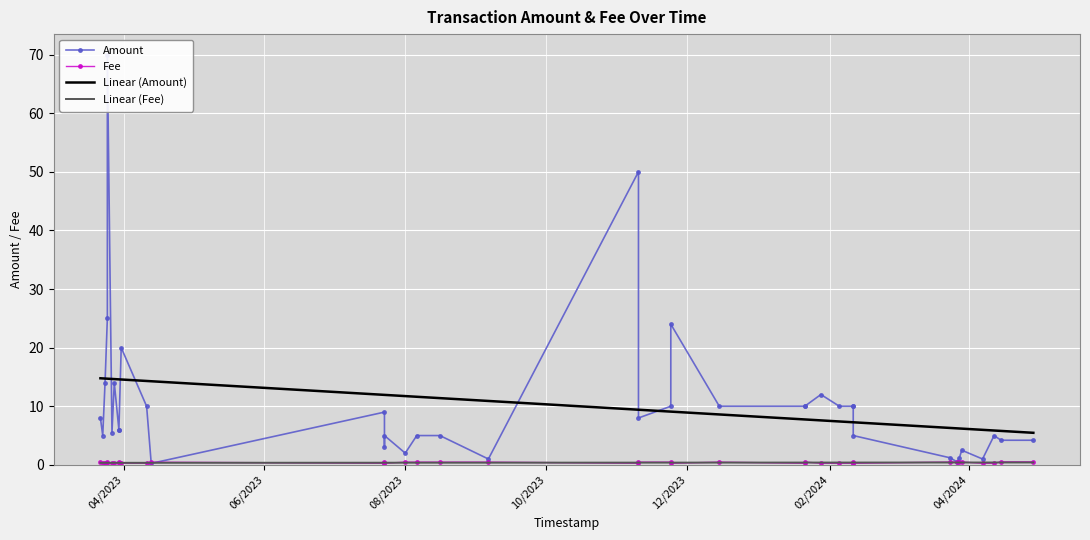

True or false: Fee has a value of 0.5 at 10/2023.

True